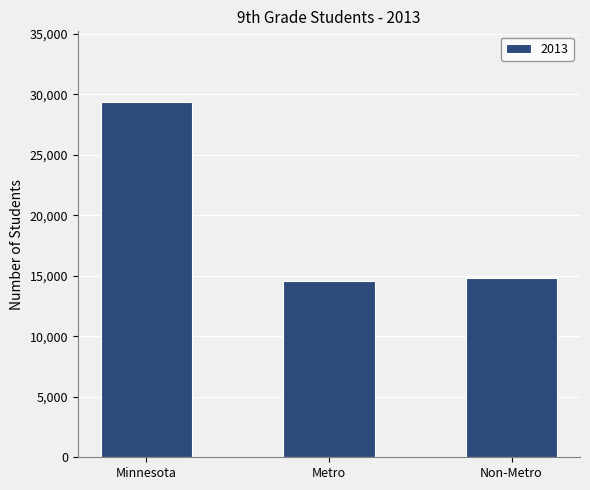

How many categories are shown in the chart?

3